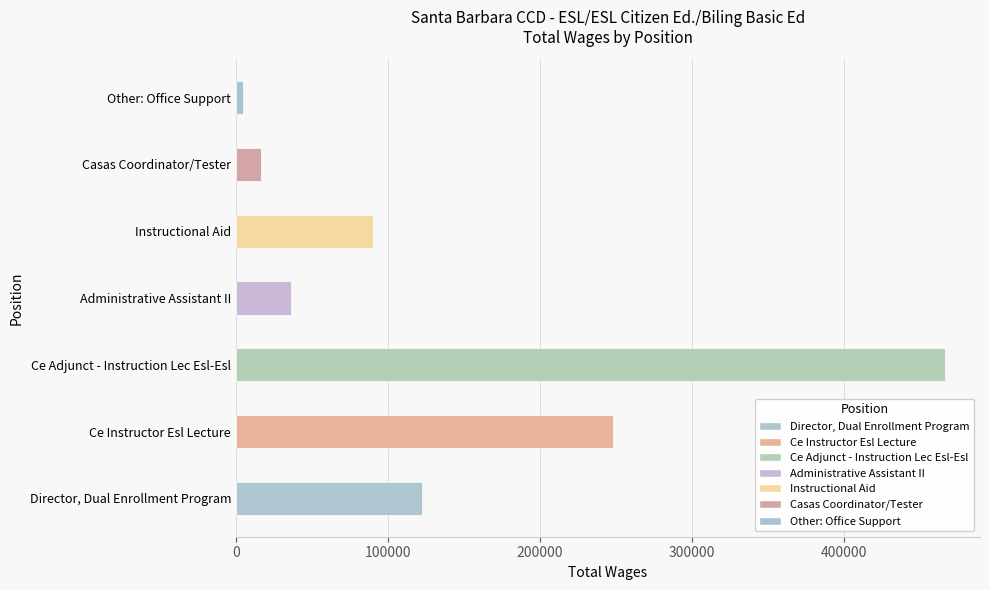

Reading top to bottom, what are all the values shown in this chart?

4650	16764	90026	36444	466389	247924	122758